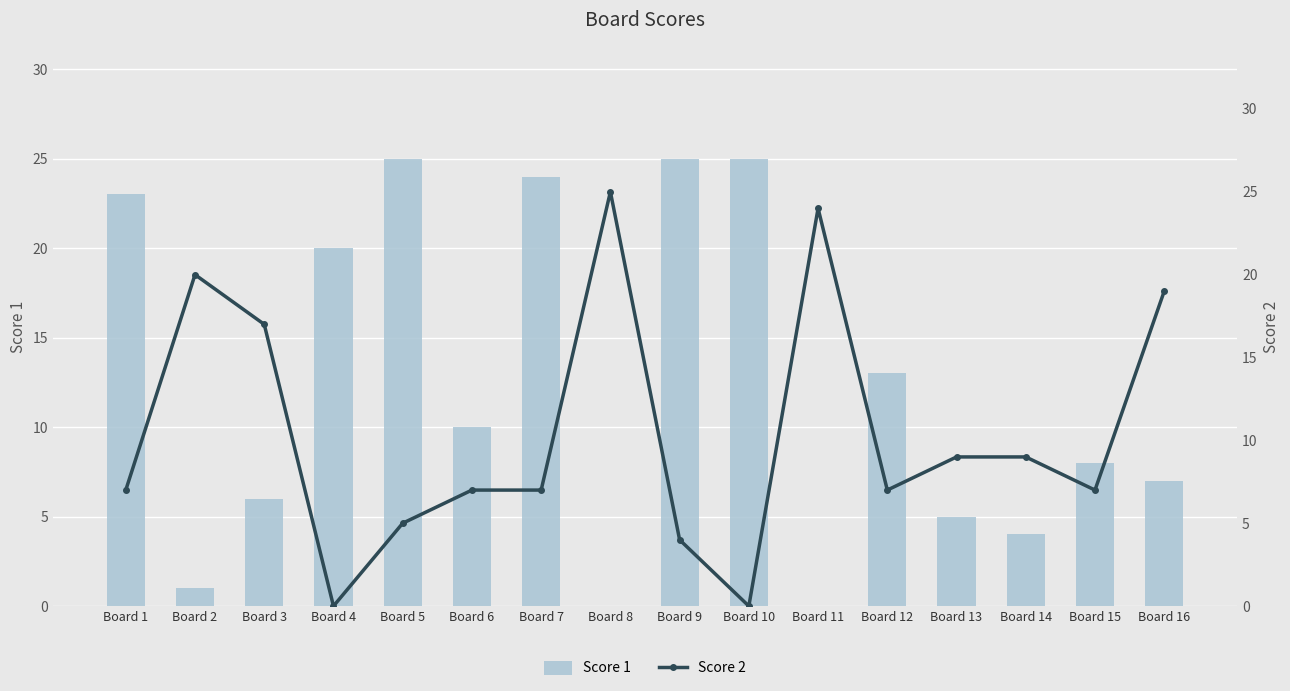

At which category is the sum across all series the highest?

Board 7